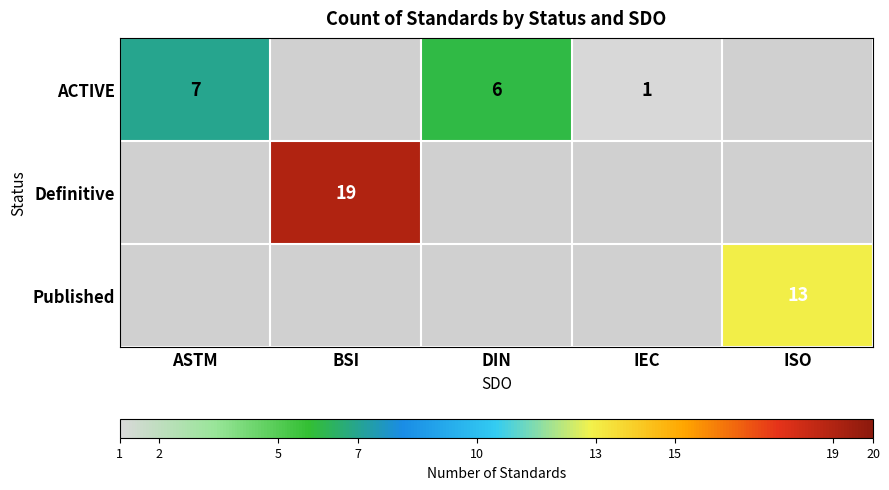

How many data points does each series have?

5